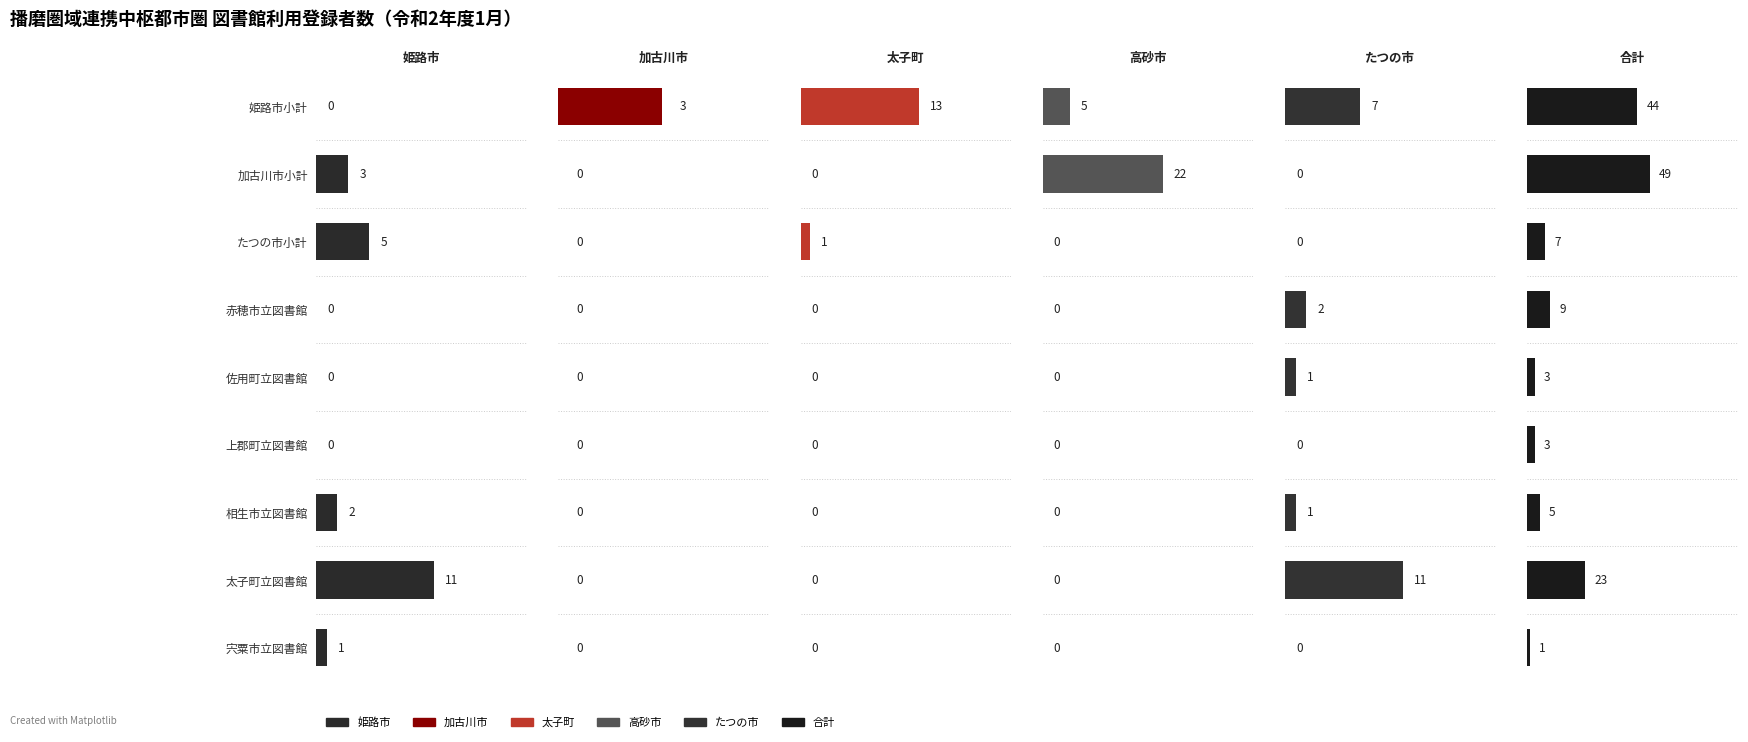

What is the sum of all 加古川市 values?

3